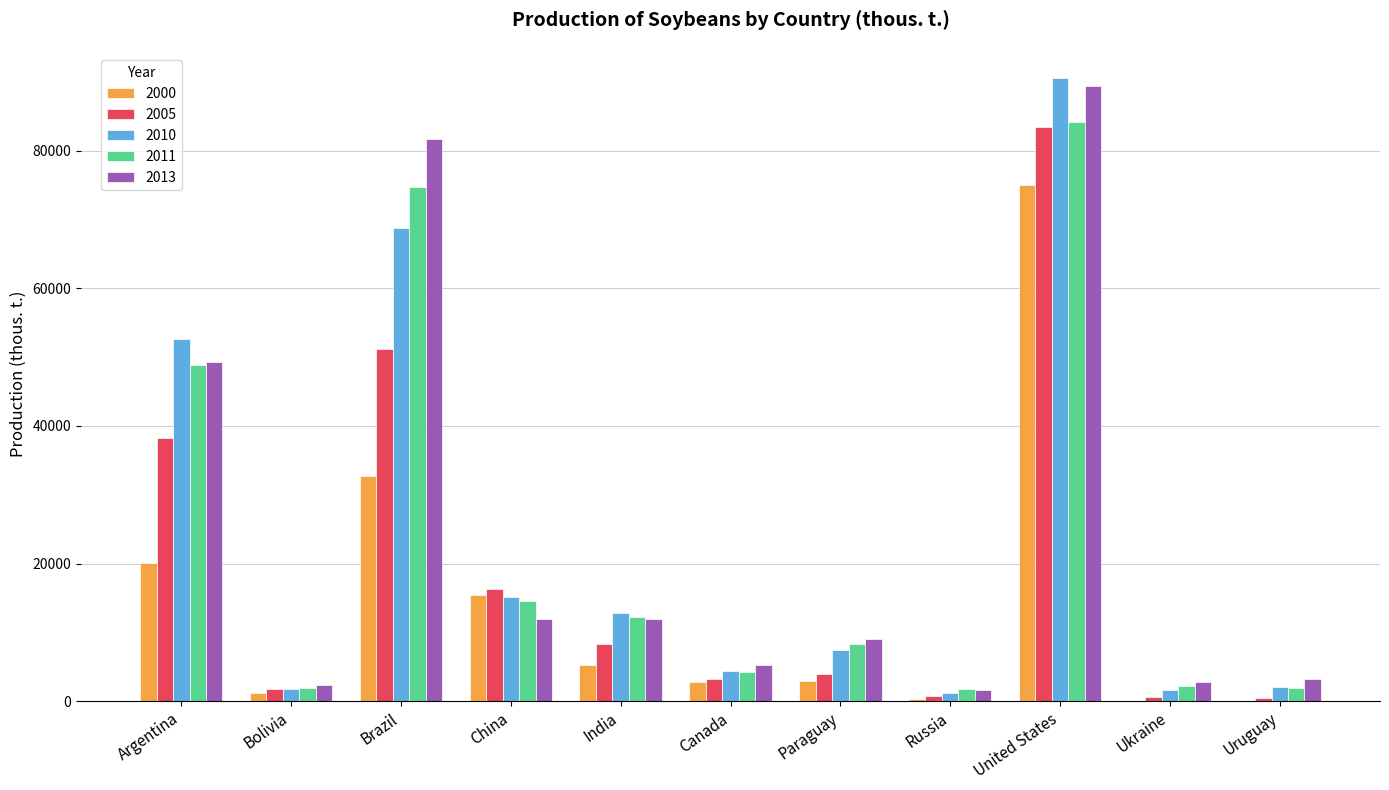

What is the sum of all 2000 values?

155905.0